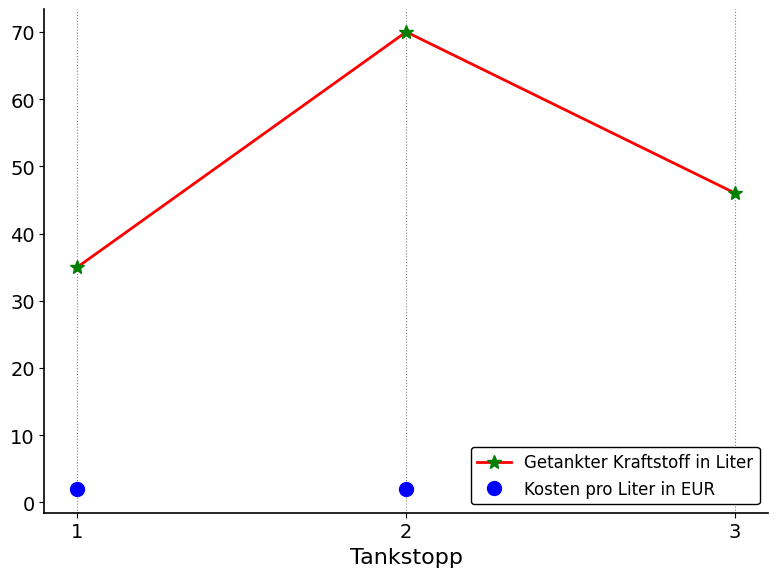

What is the difference between the maximum and minimum values in the Getankter Kraftstoff in Liter series?

35